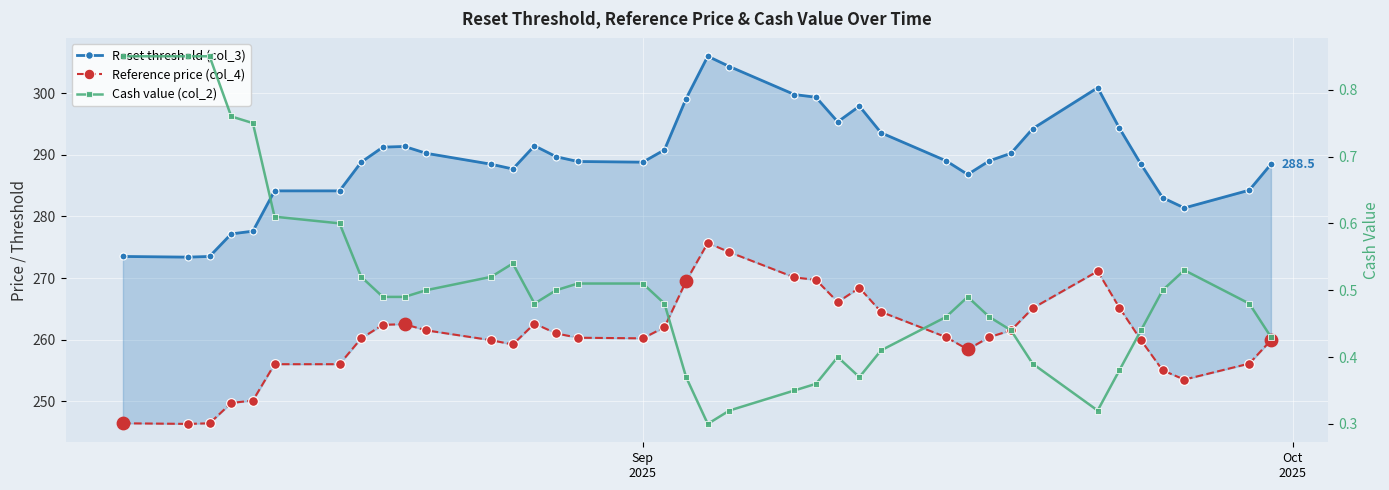

Is the value of Reference price (col_4) at 33 greater than the value of Reset threshold (col_3) at 2?

No